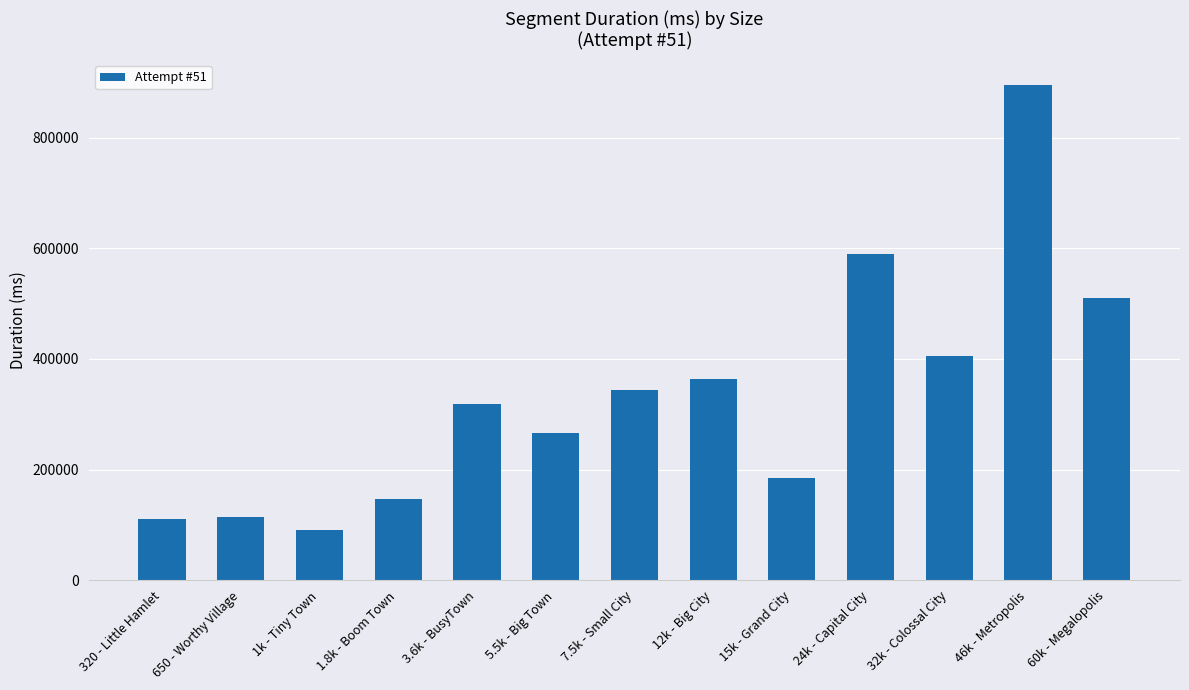

The value at 650 - Worthy Village is 68093. True or false?

False